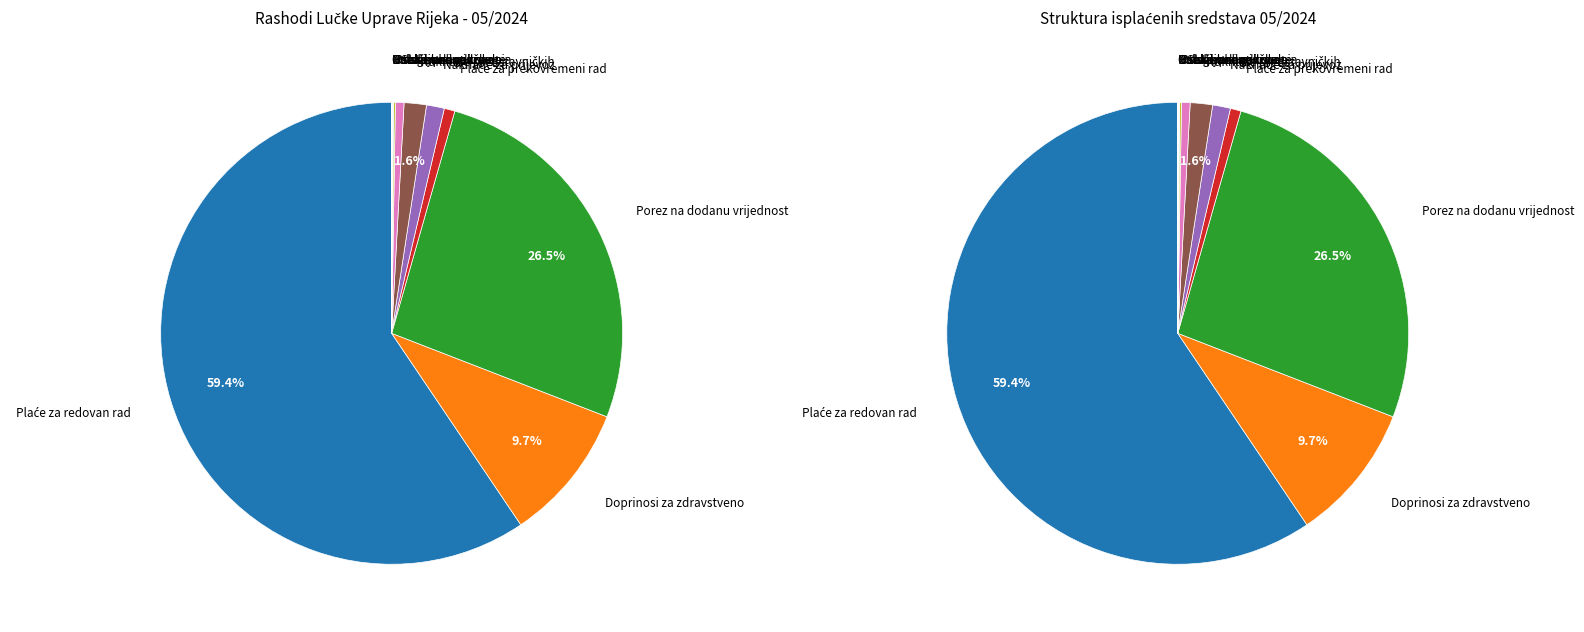

Which slice represents more than half of the pie?

Plaće za redovan rad